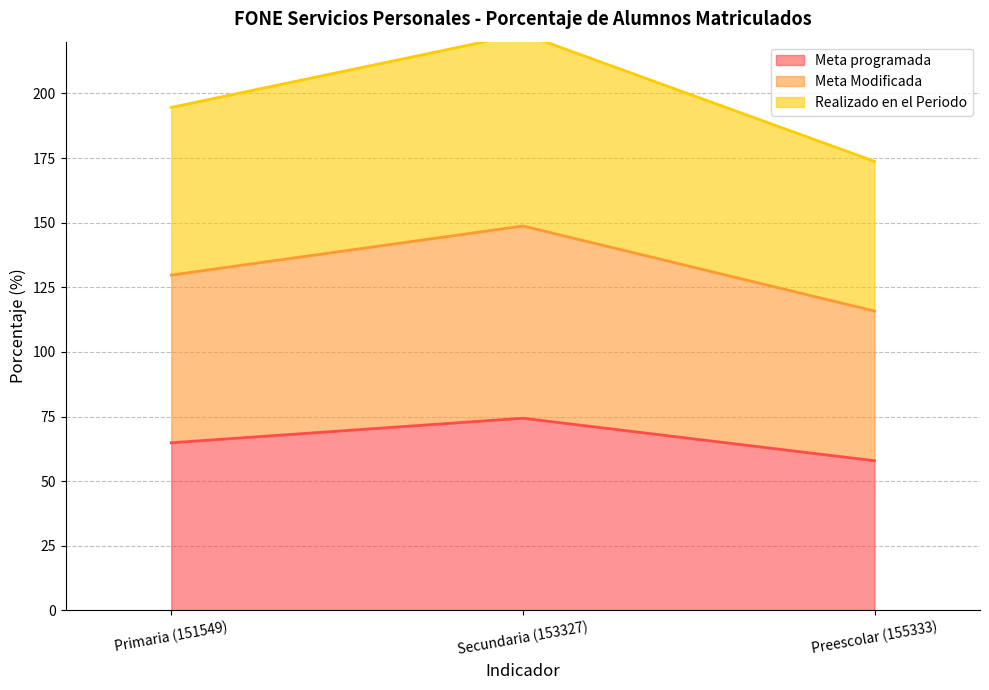

Rank the series at Secundaria (153327) from lowest to highest value.

Meta programada, Meta Modificada, Realizado en el Periodo